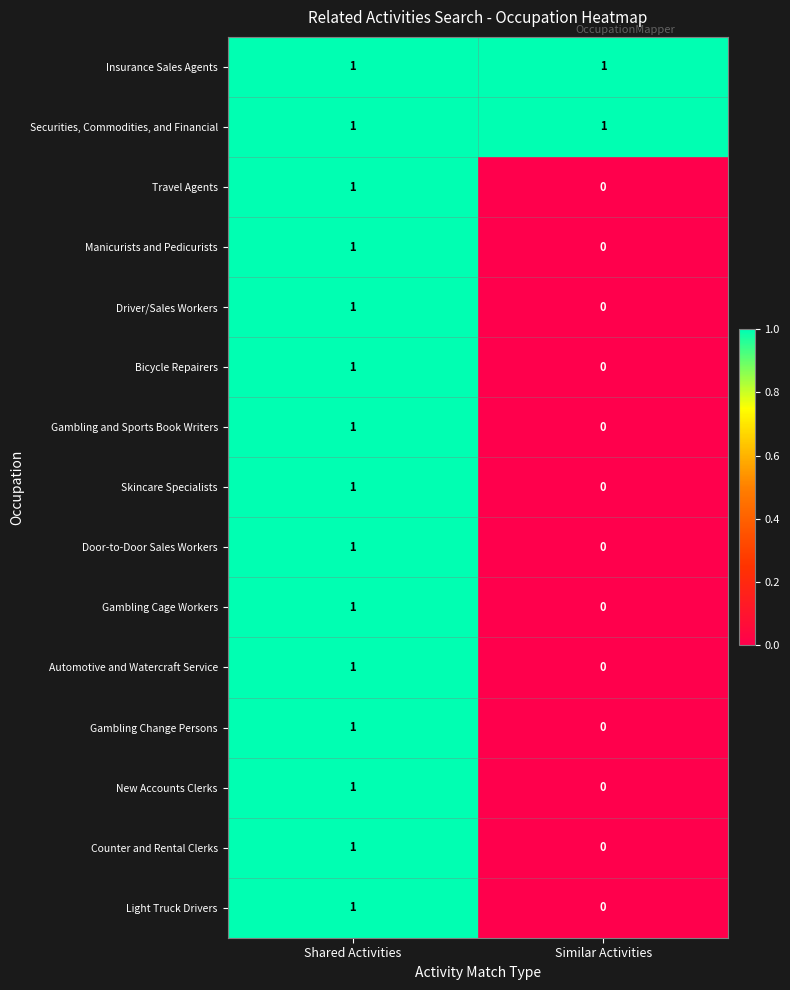

At which category is the sum across all series the highest?

Shared Activities